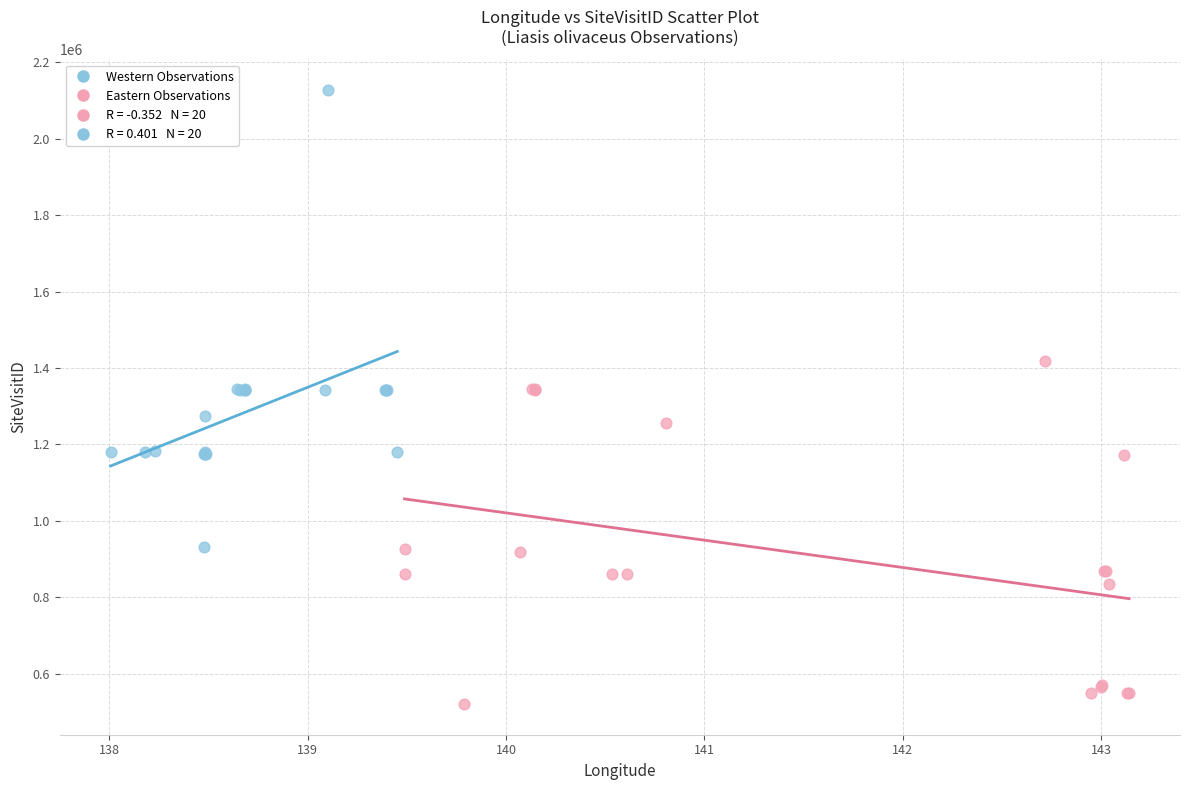

Which series has the widest spread of Y values?

Western Observations